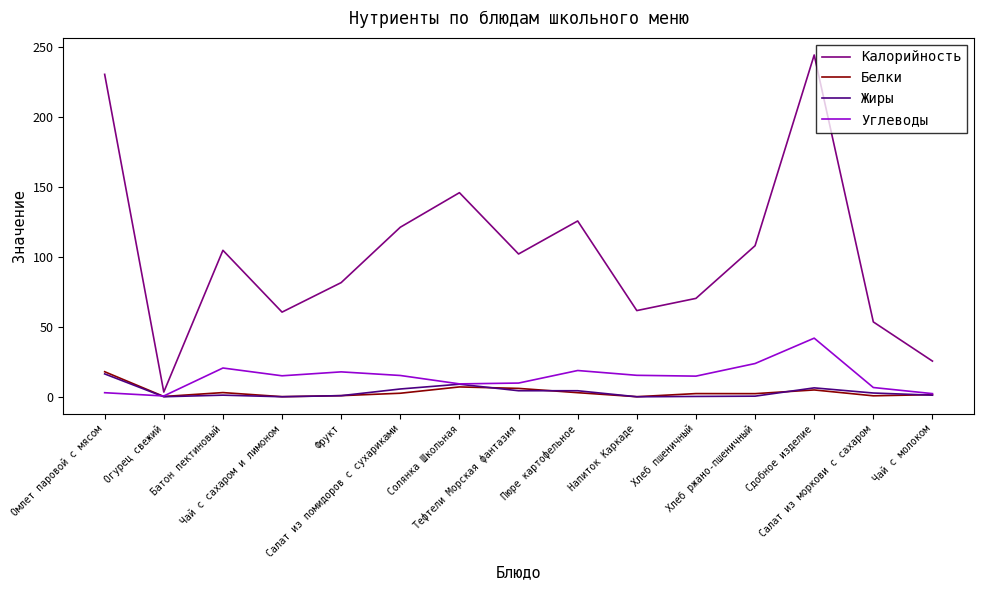

Which series has the largest range (max minus min)?

Калорийность